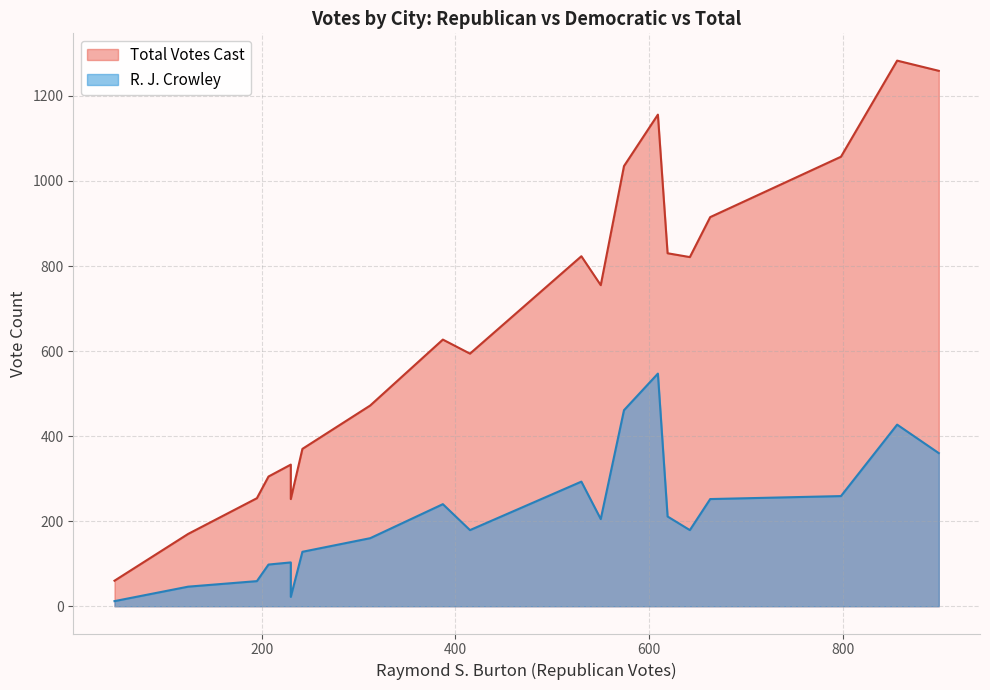

True or false: R. J. Crowley has more than 0 interior local peaks.

True